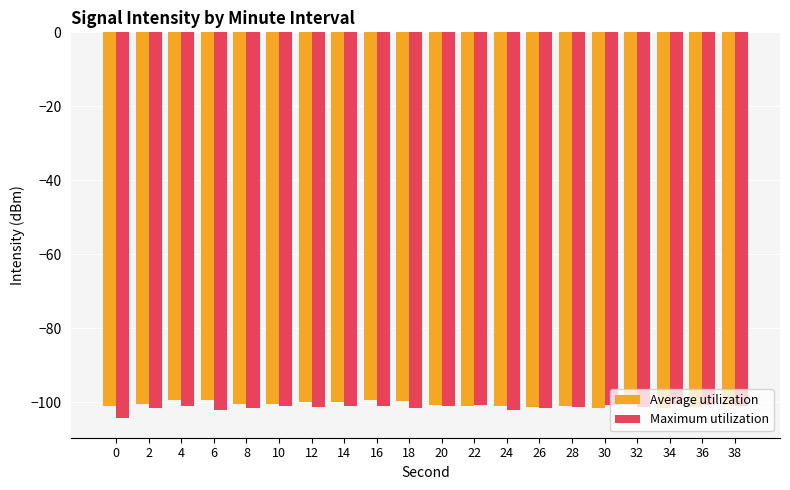

Count the number of categories in the chart.

20